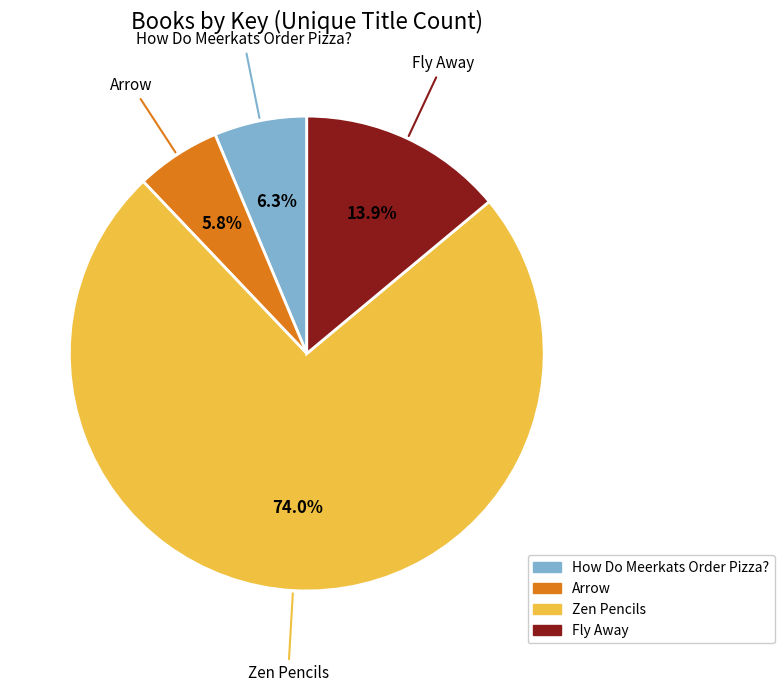

What percentage is the Fly Away slice, to the nearest percent?

14%